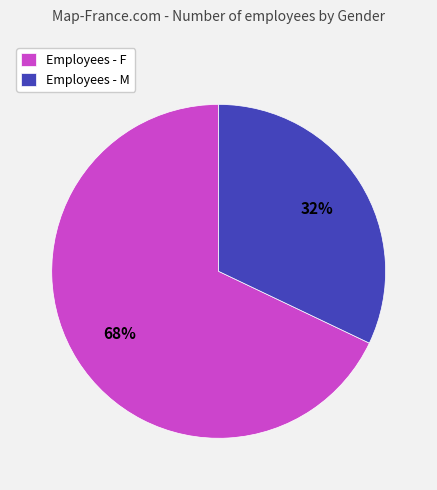

Count the number of slices in the pie.

2